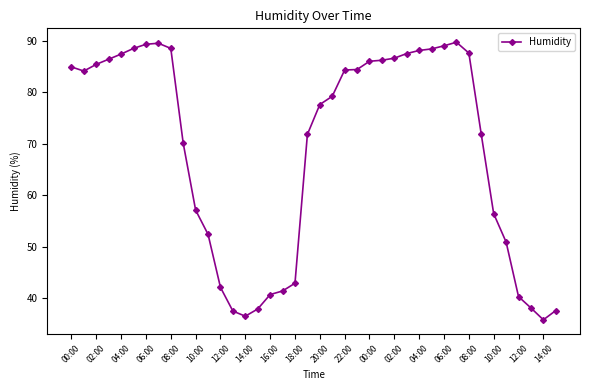

What is the value of the 17th point from the left?

40.7